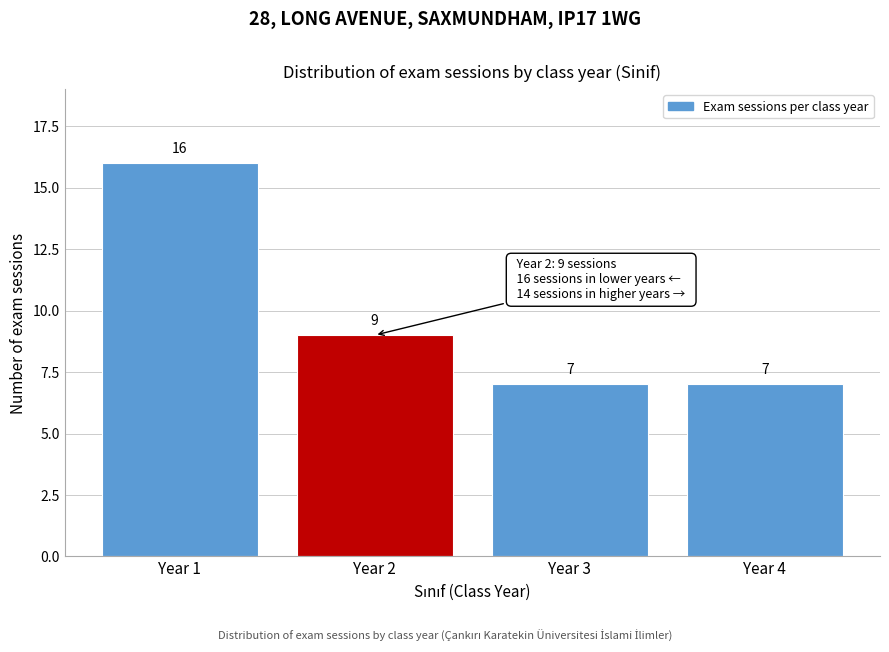

Reading left to right, what are all the values shown in this chart?

16	9	7	7